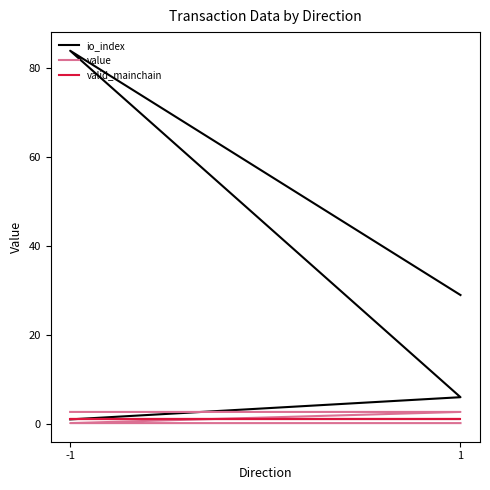

Which series has the largest total across all categories?

io_index